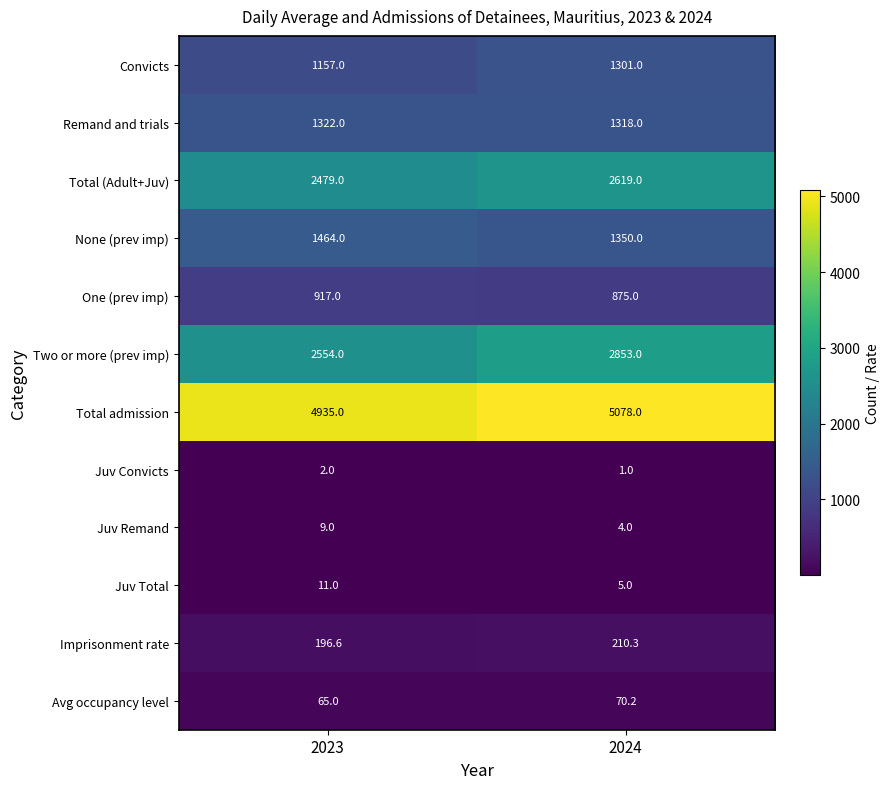

What is the total value across all series at 2024?

15684.5